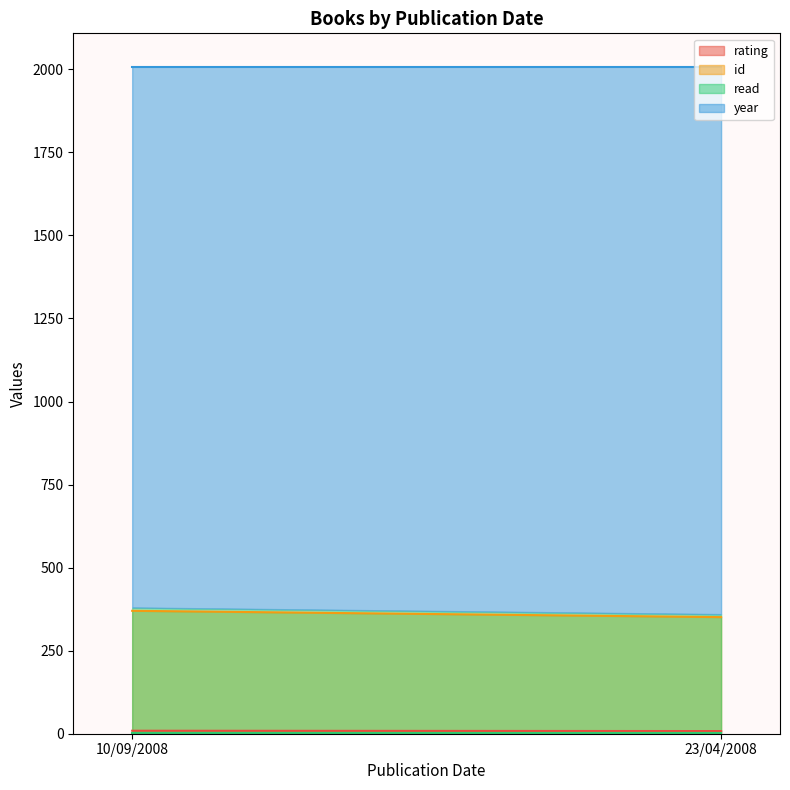

Is it true that rating equals 9 at 10/09/2008?

True